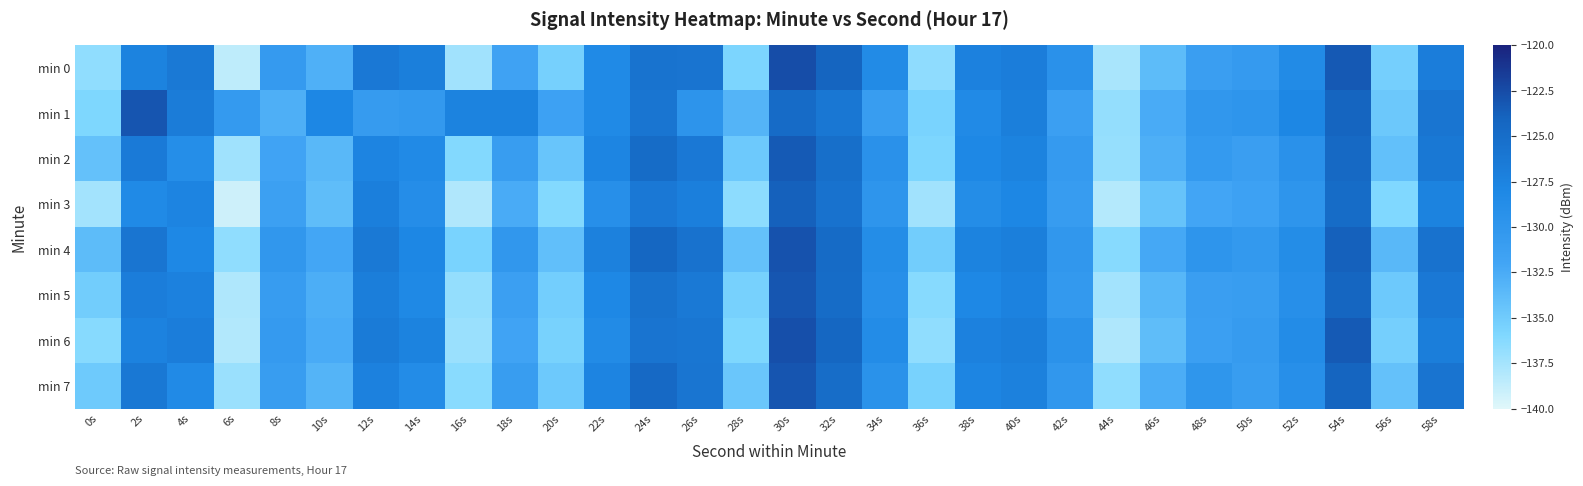

Which has a higher value, 44s or 46s?

46s